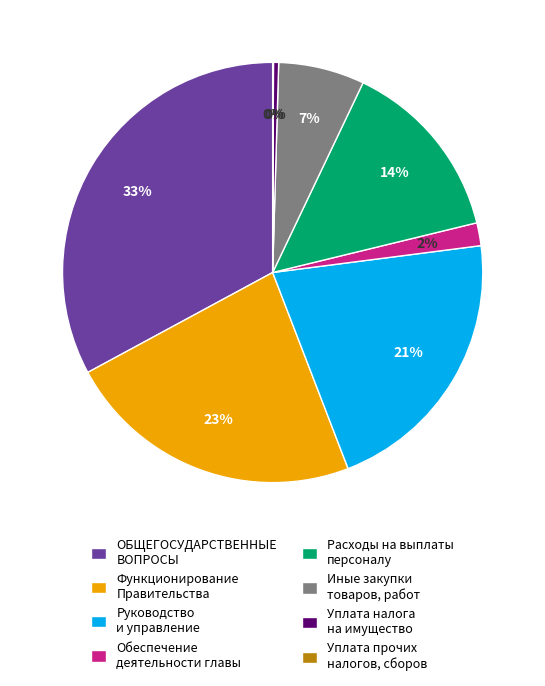

Do Расходы на выплаты персоналу and Руководство и управление together represent more than half of the pie?

No